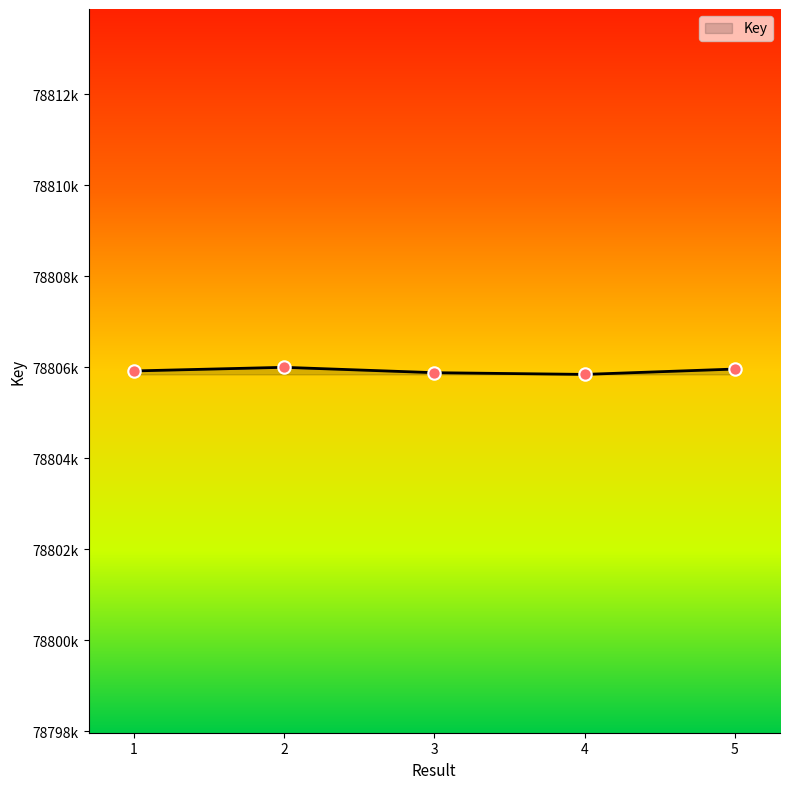

What is the change in value from 4 to 5?

+118